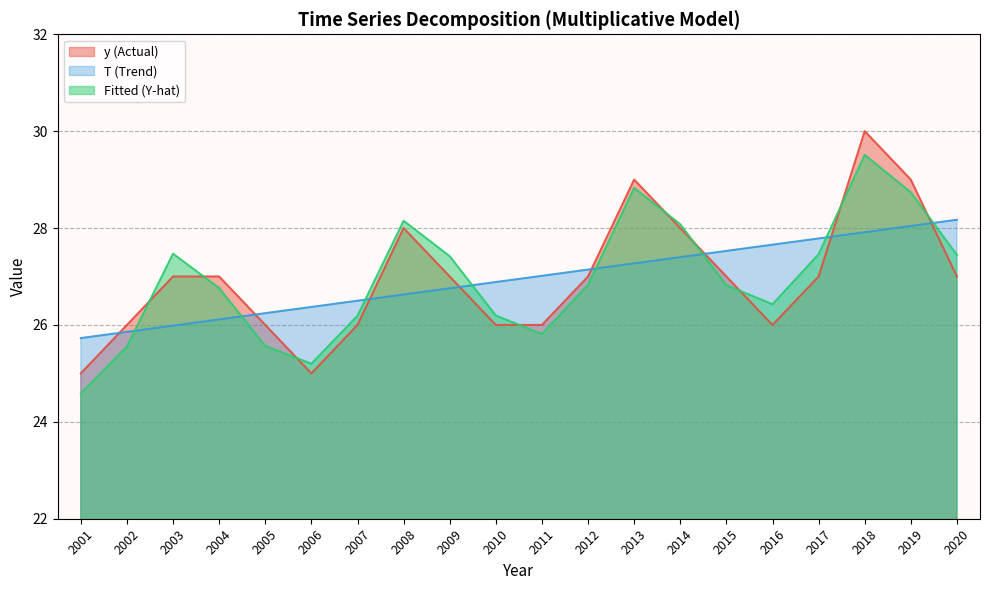

What is the difference between the maximum and minimum values in the y (Actual) series?

5.0